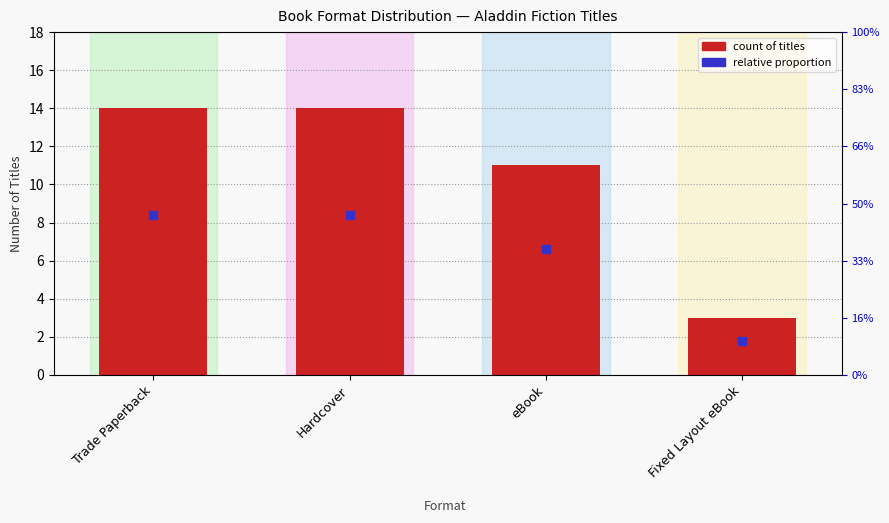

What is the total value across all series at Fixed Layout eBook?

4.8